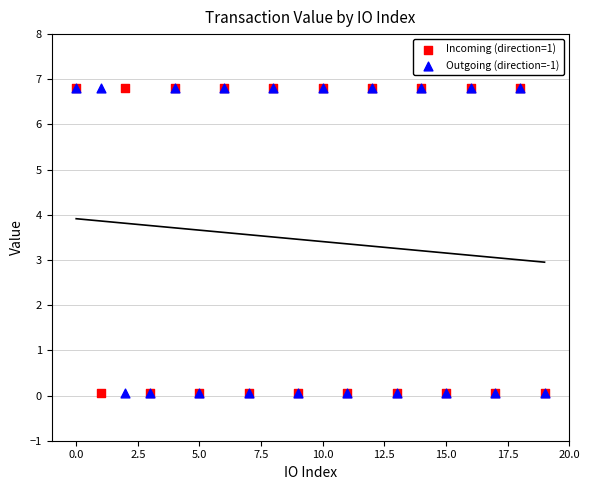

Which series contains the highest Y value?

Incoming (direction=1)